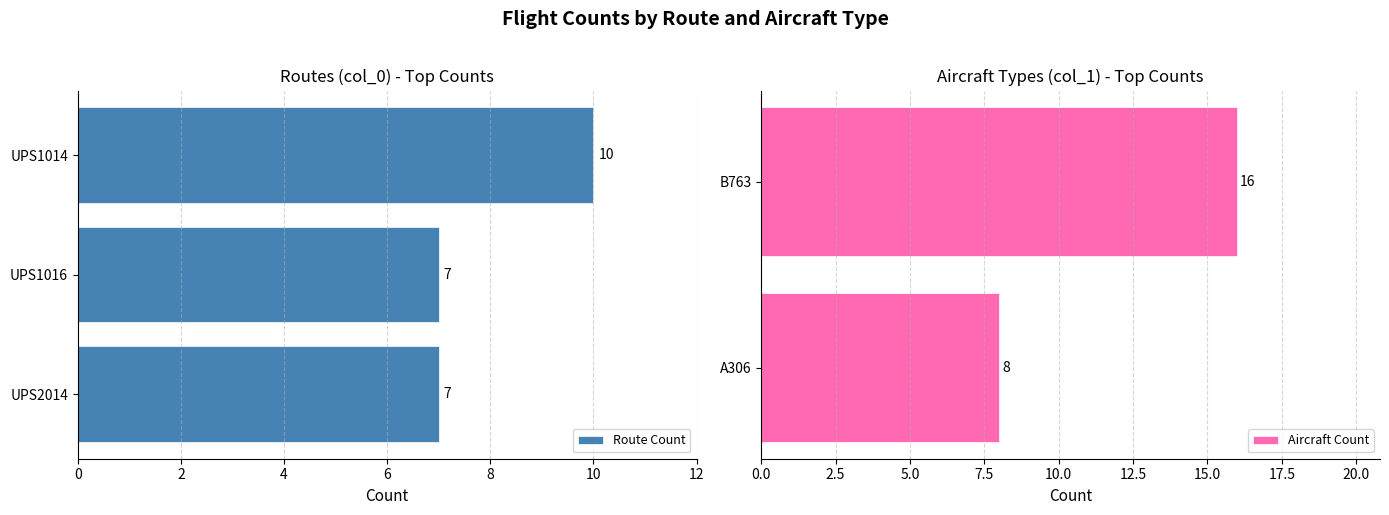

The Route Count series shows 7 at UPS1016. True or false?

True